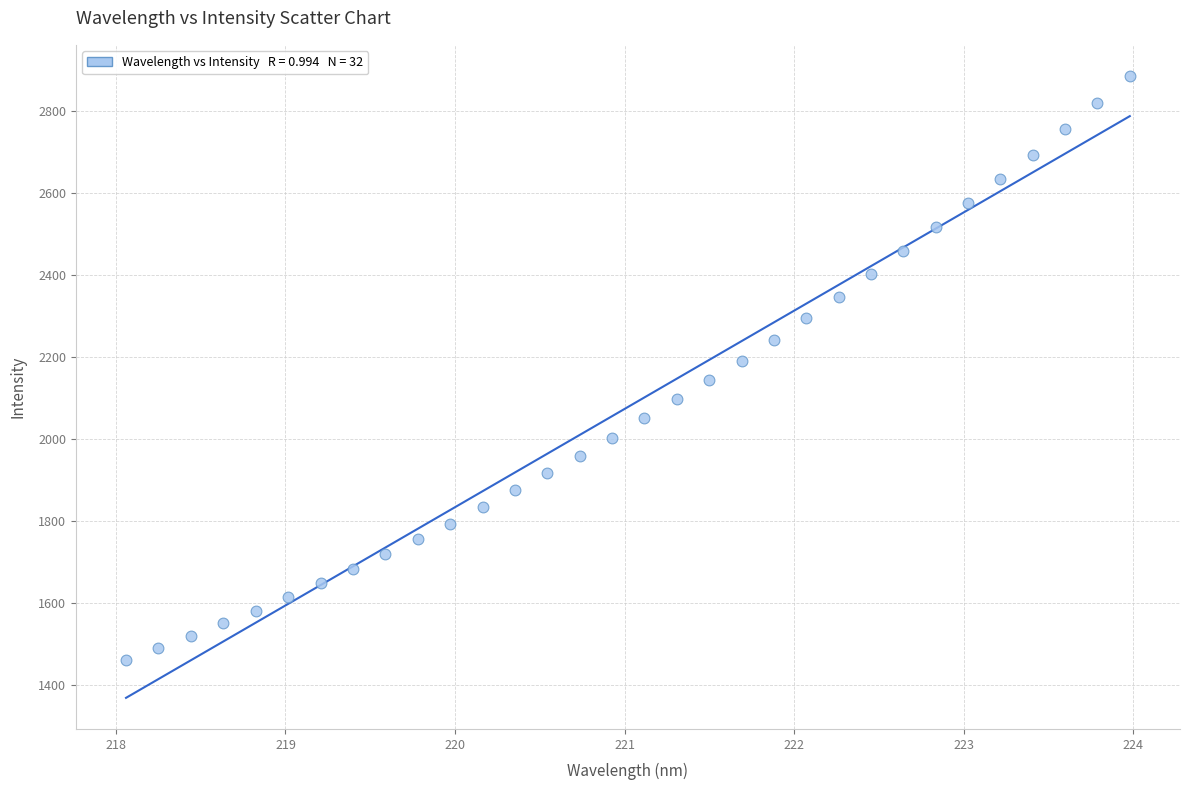

What is the range of X values (max minus min)?

5.9